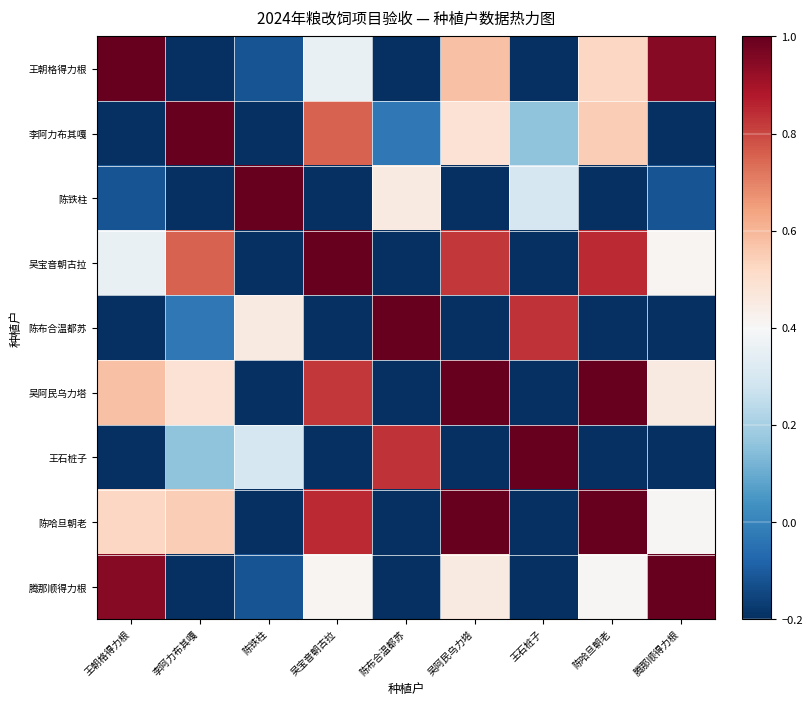

Which category has the highest value across all series?

陈哈旦朝老